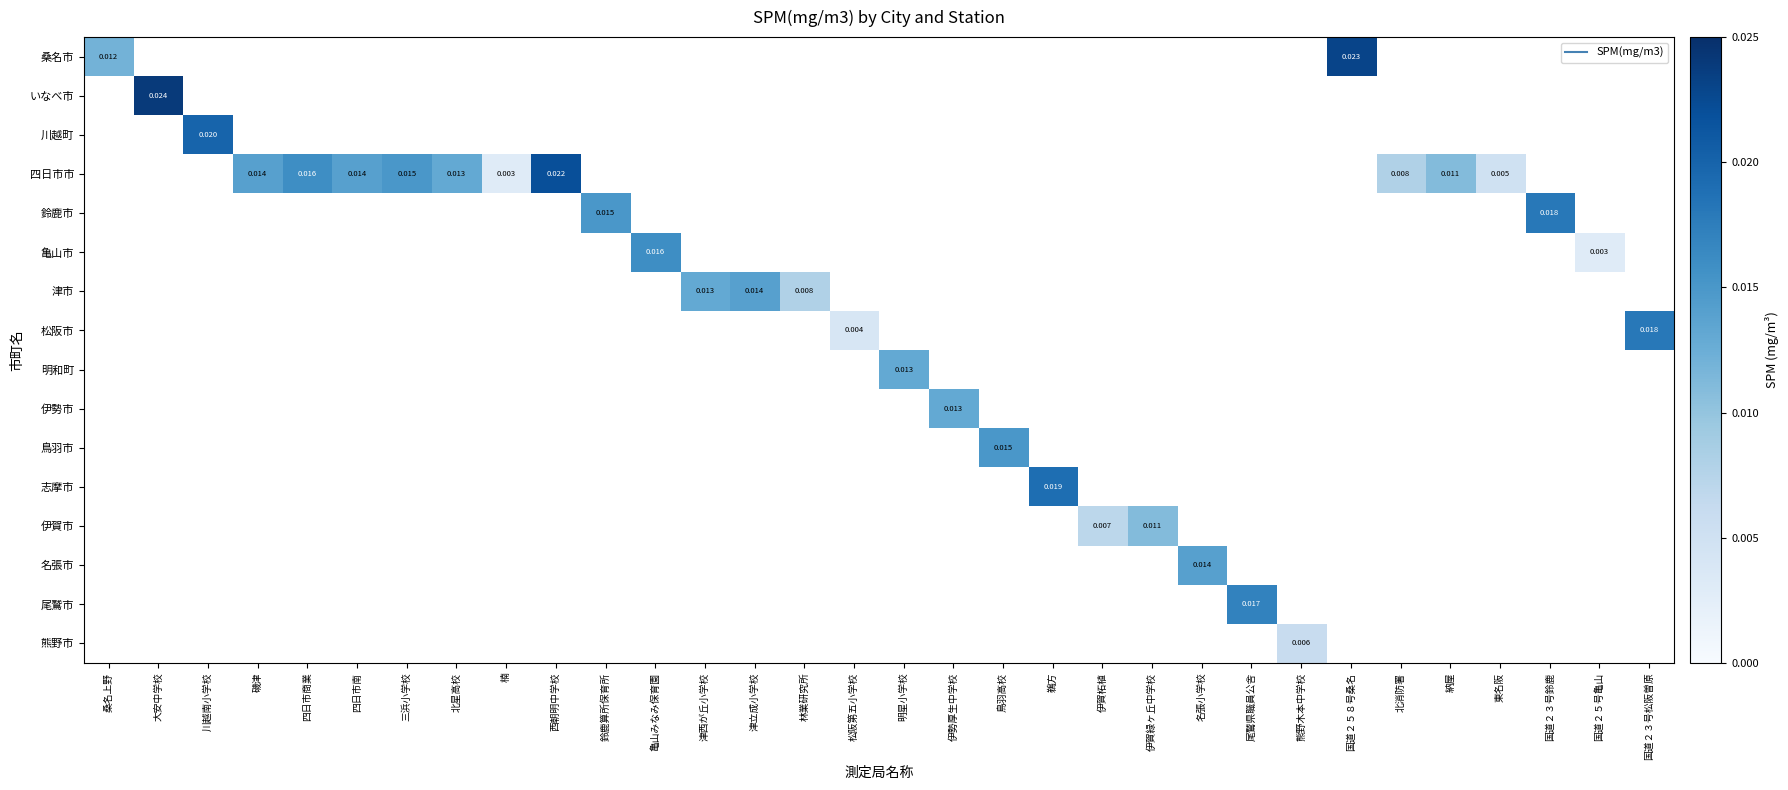

At how many categories does at least one series exceed 0?

32